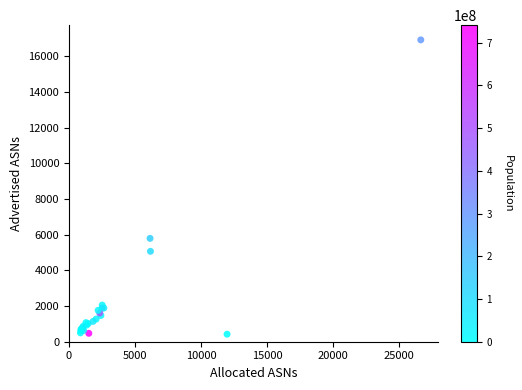

What Y value in the scatter plot is closest to 8676?

5797